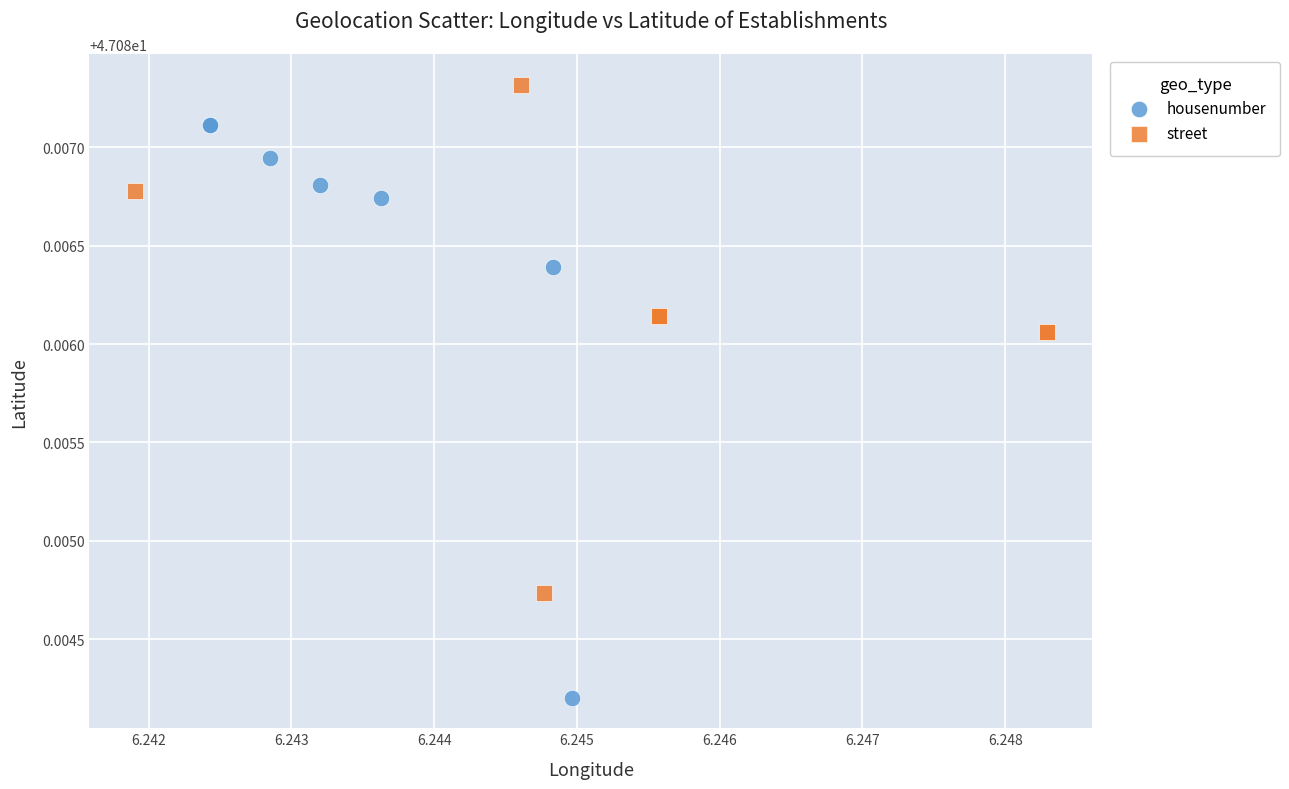

Which series has the widest spread of Y values?

housenumber